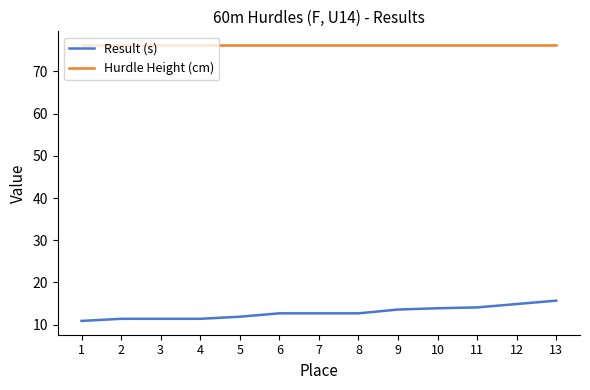

How many categories are shown in the chart?

13